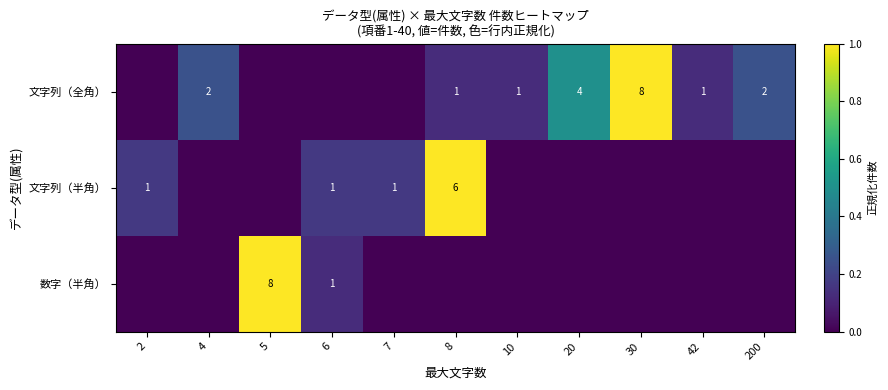

The 数字（半角） series shows 8 at 5. True or false?

True